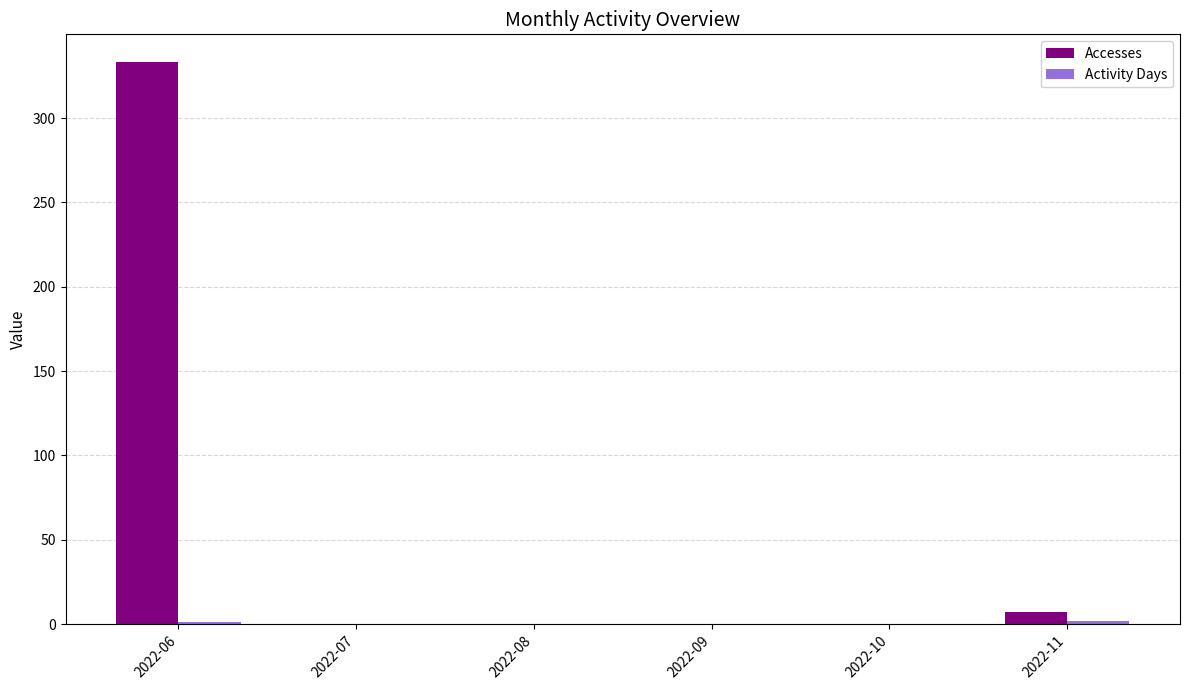

What is the highest value of the Accesses series?

333